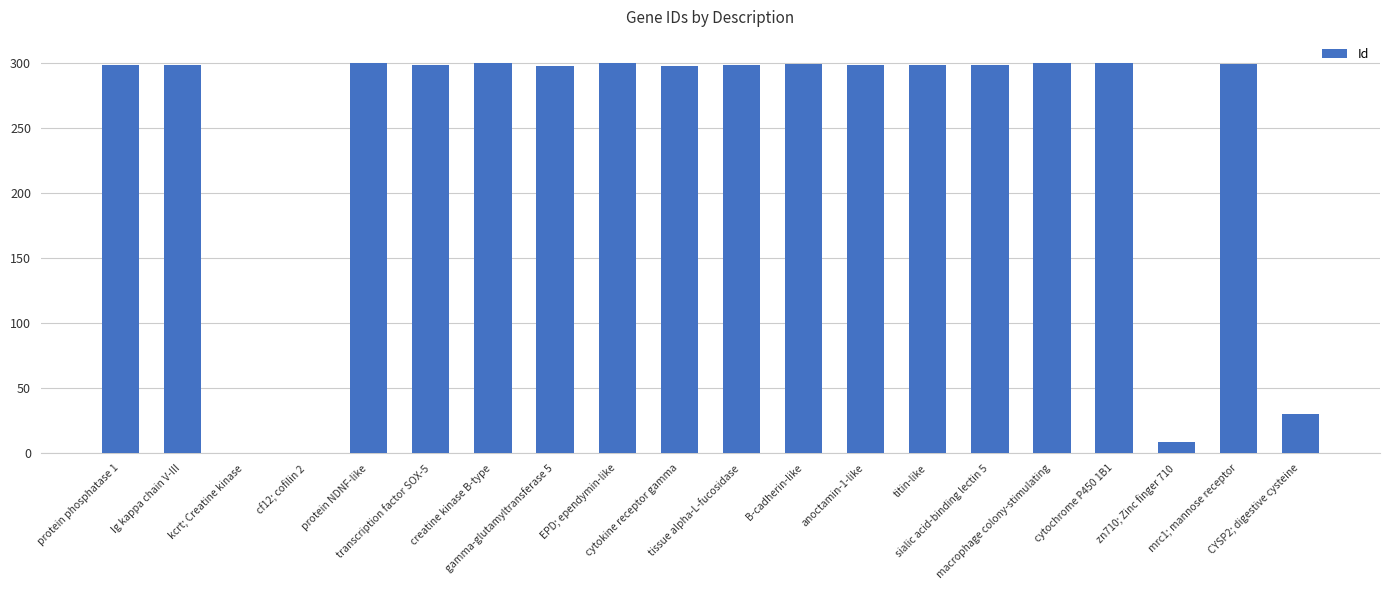

What is the sum of all values?

4819.9